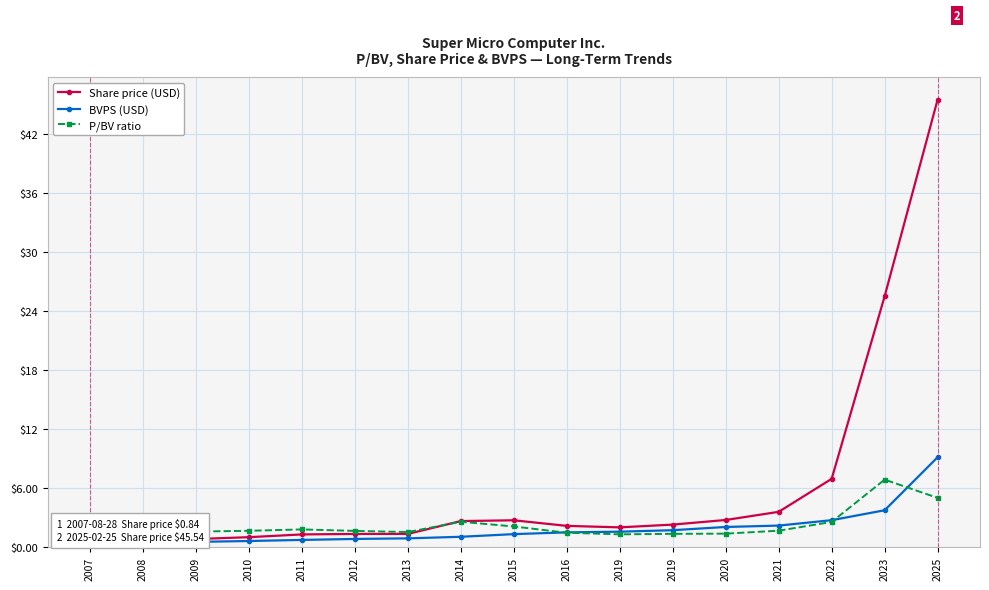

True or false: BVPS (USD) and Share price (USD) cross at least once.

False